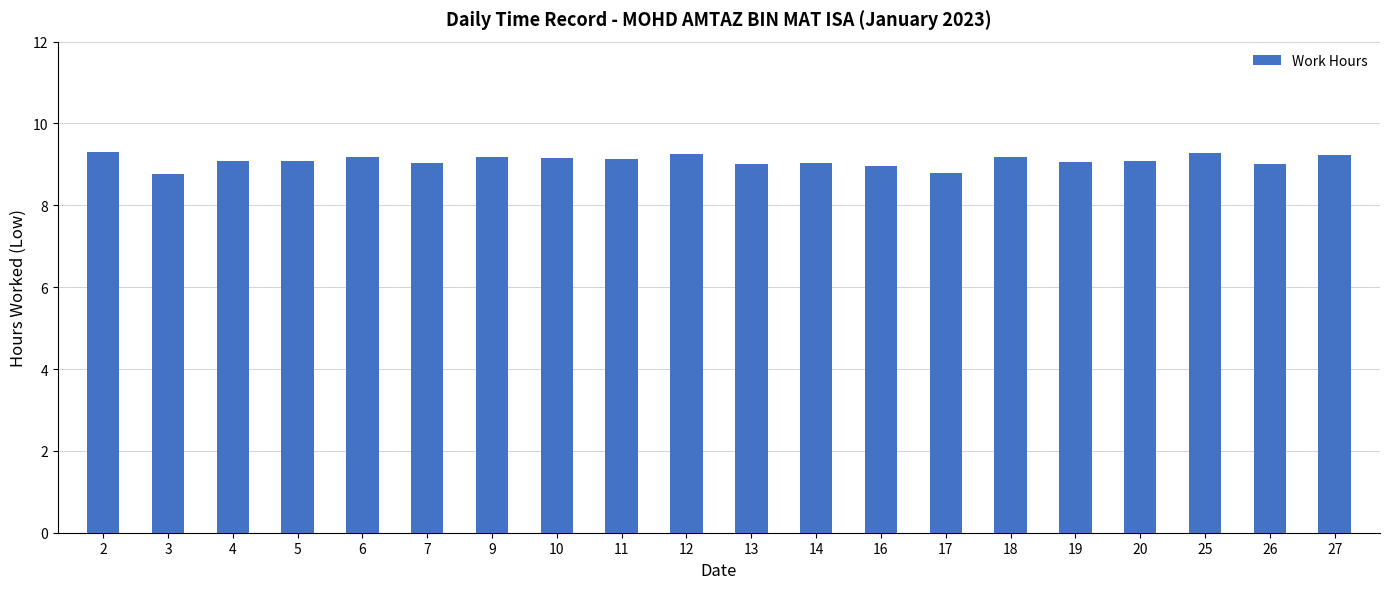

What is the maximum value shown in the chart?

9.3